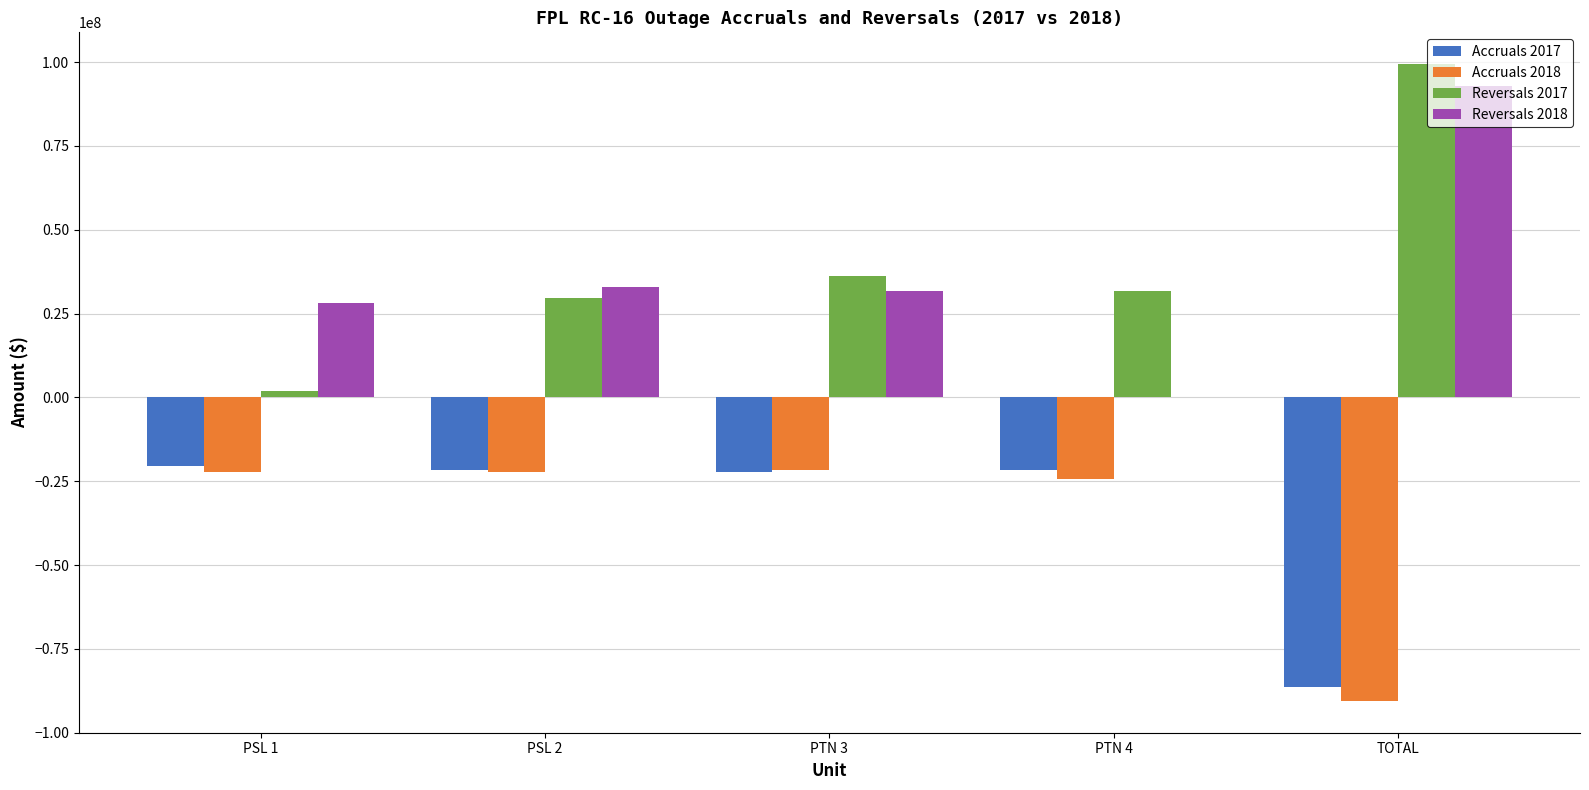

At which label does Accruals 2018 first exceed -22231671?

PSL 1